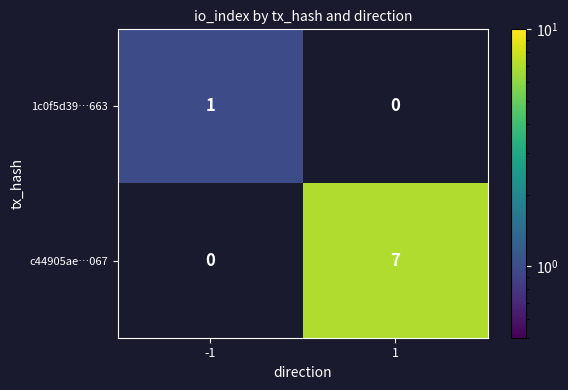

What is the maximum value shown in the chart?

7